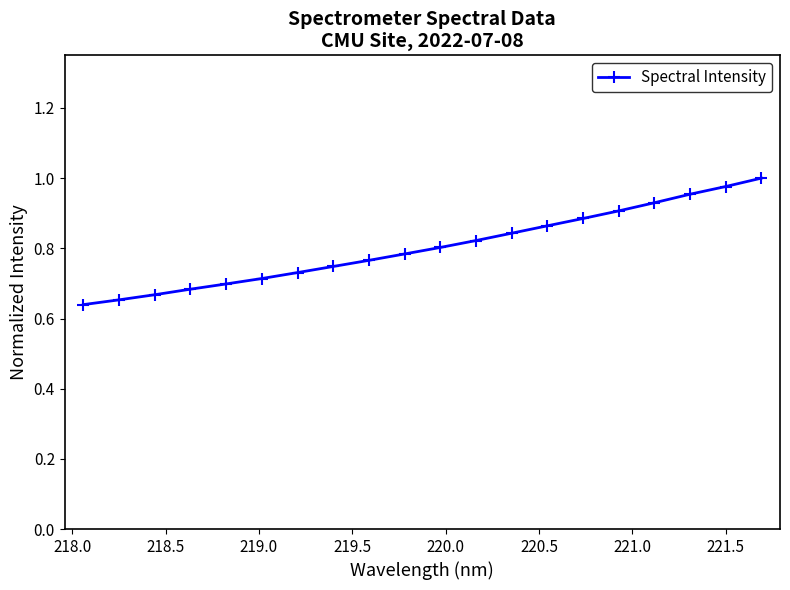

How many lines are shown in the chart?

1